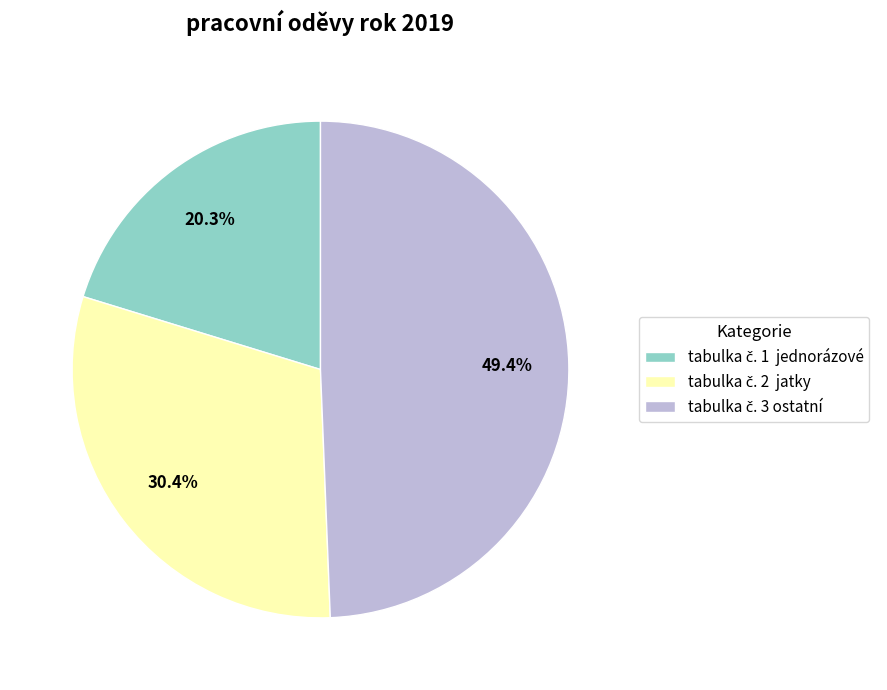

Is there a majority slice in this chart?

No